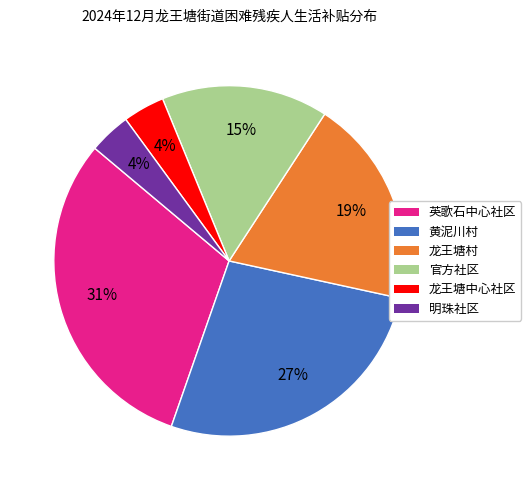

To the nearest percent, what is the difference between the 英歌石中心社区 and 黄泥川村 slice percentages?

4%